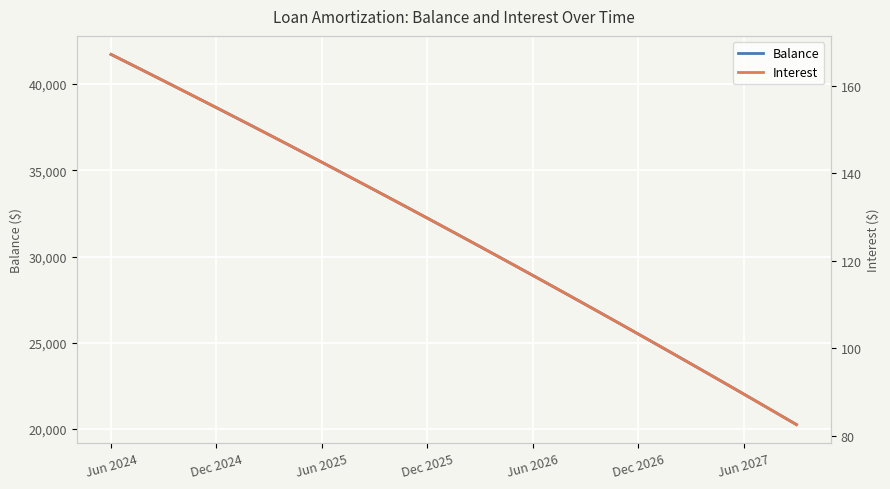

What is the approximate value of Balance at Dec 2024?

38633